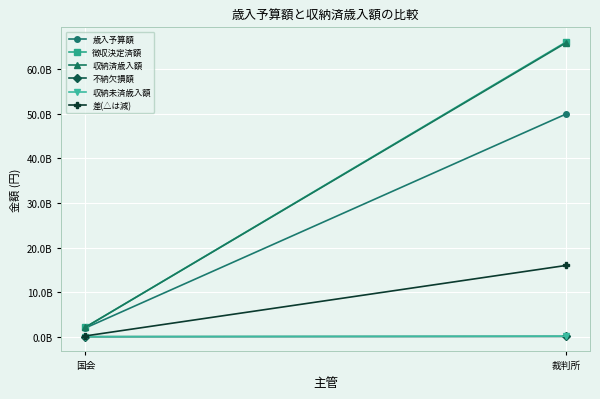

What is the sum of all 収納未済歳入額 values?

118156976